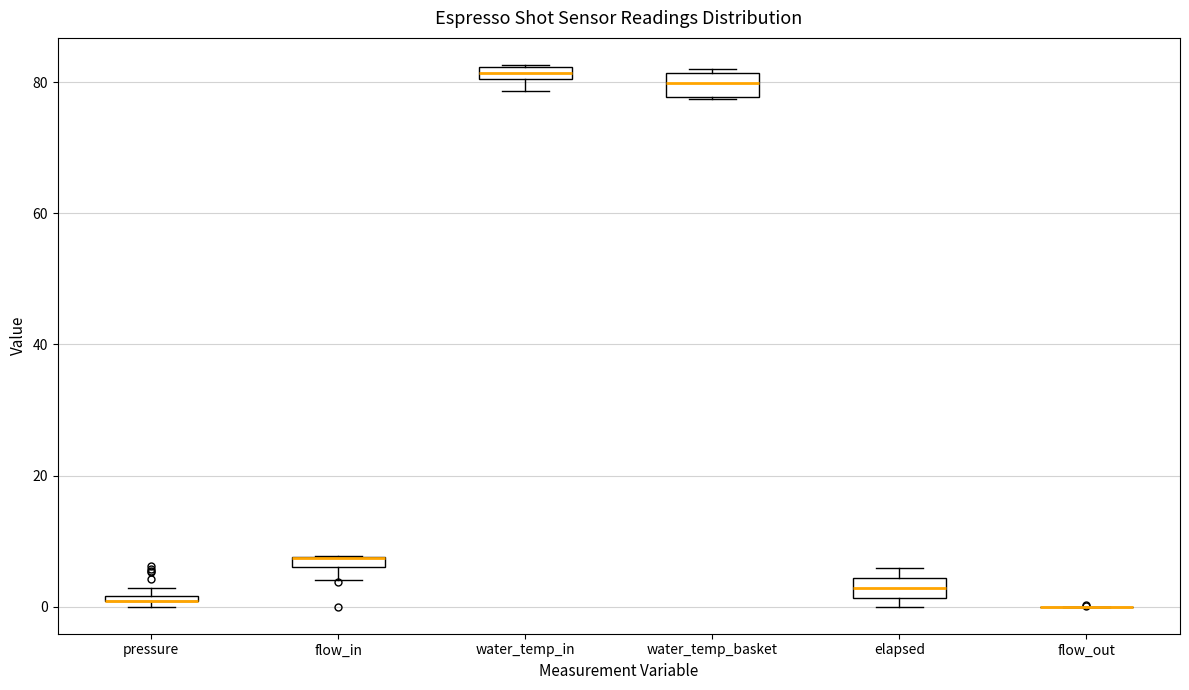

Where is the lower edge of the box for elapsed on the y-axis? The values are not printed on the chart, so give them approximately, as read against the axis.

2